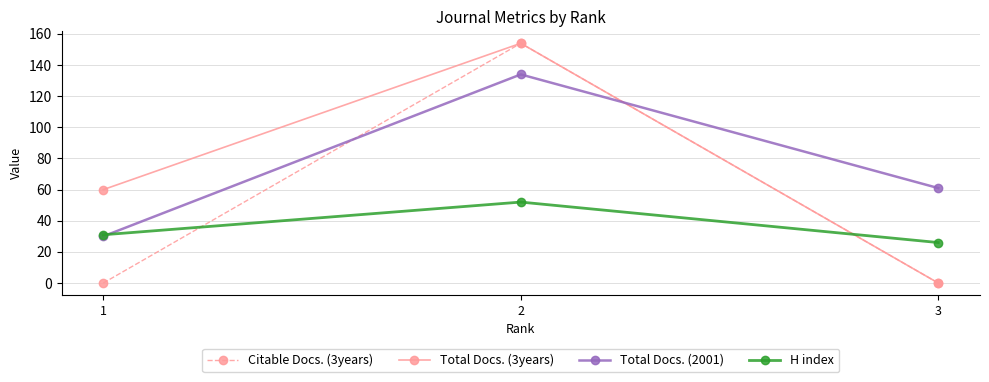

Does the chart display data point markers on the line(s)?

Yes